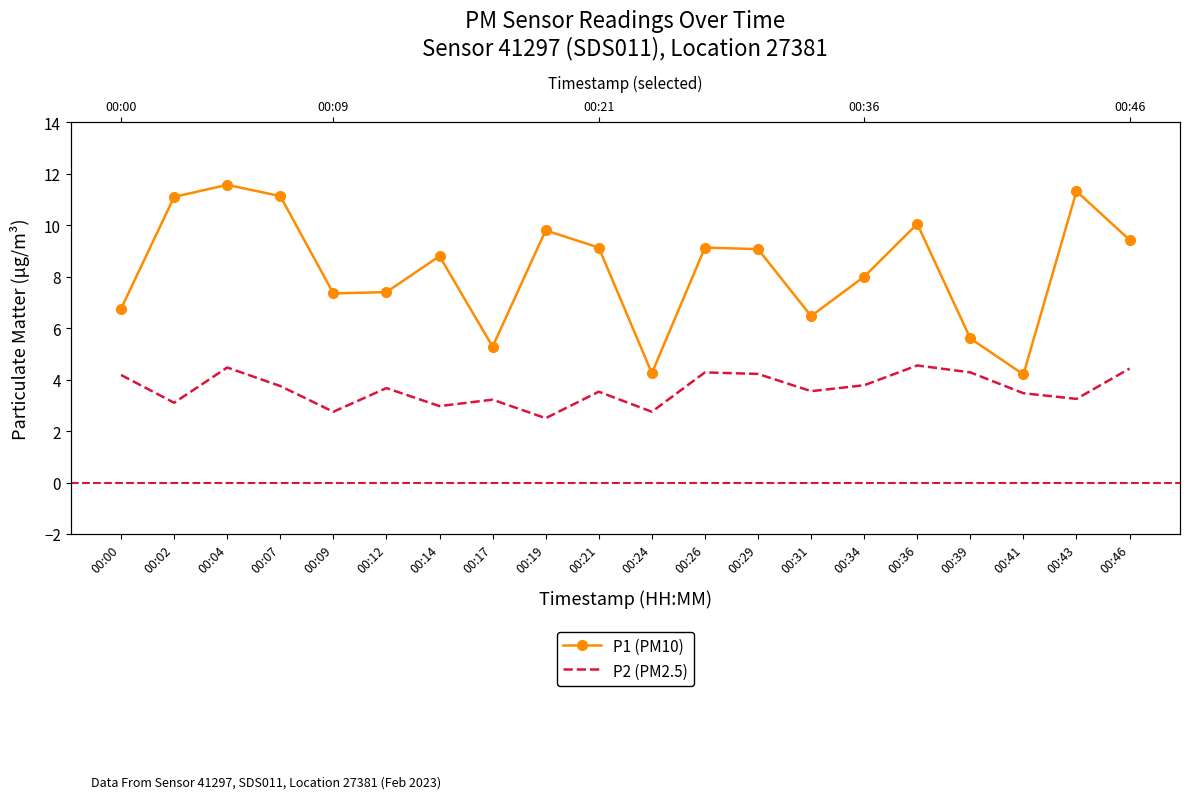

True or false: P1 (PM10) and P2 (PM2.5) intersect in this chart.

False